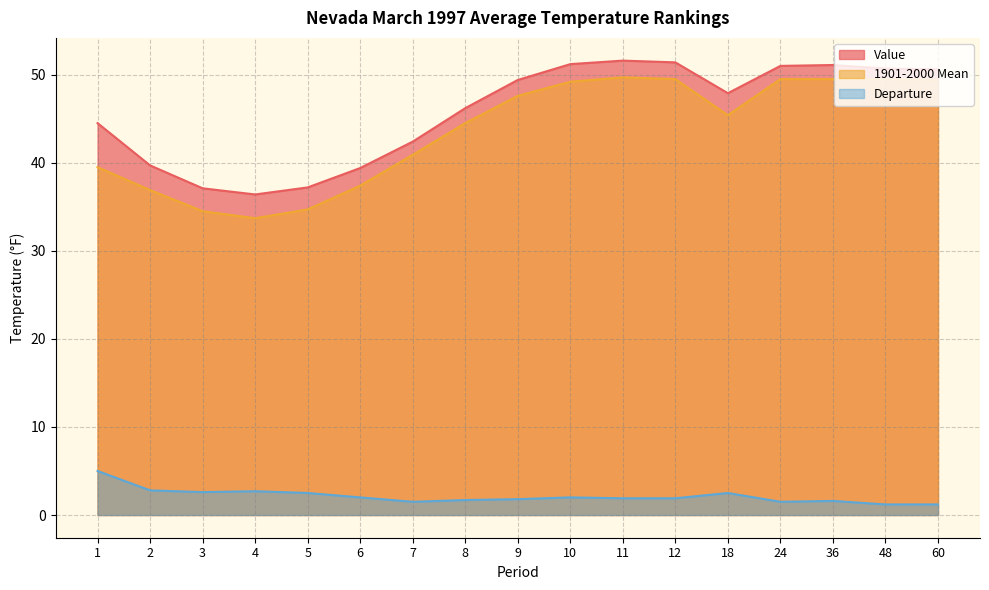

Reading left to right, what are all the values shown in this chart?

Value: 1=44.5	2=39.7	3=37.1	4=36.4	5=37.2	6=39.4	7=42.4	8=46.2	9=49.4	10=51.2	11=51.6	12=51.4	18=47.9	24=51.0	36=51.1	48=50.7	60=50.6
1901-2000 Mean: 1=39.5	2=36.9	3=34.5	4=33.7	5=34.7	6=37.4	7=40.9	8=44.5	9=47.6	10=49.2	11=49.7	12=49.5	18=45.4	24=49.5	36=49.5	48=49.5	60=49.4
Departure: 1=5.0	2=2.8	3=2.6	4=2.7	5=2.5	6=2.0	7=1.5	8=1.7	9=1.8	10=2.0	11=1.9	12=1.9	18=2.5	24=1.5	36=1.6	48=1.2	60=1.2